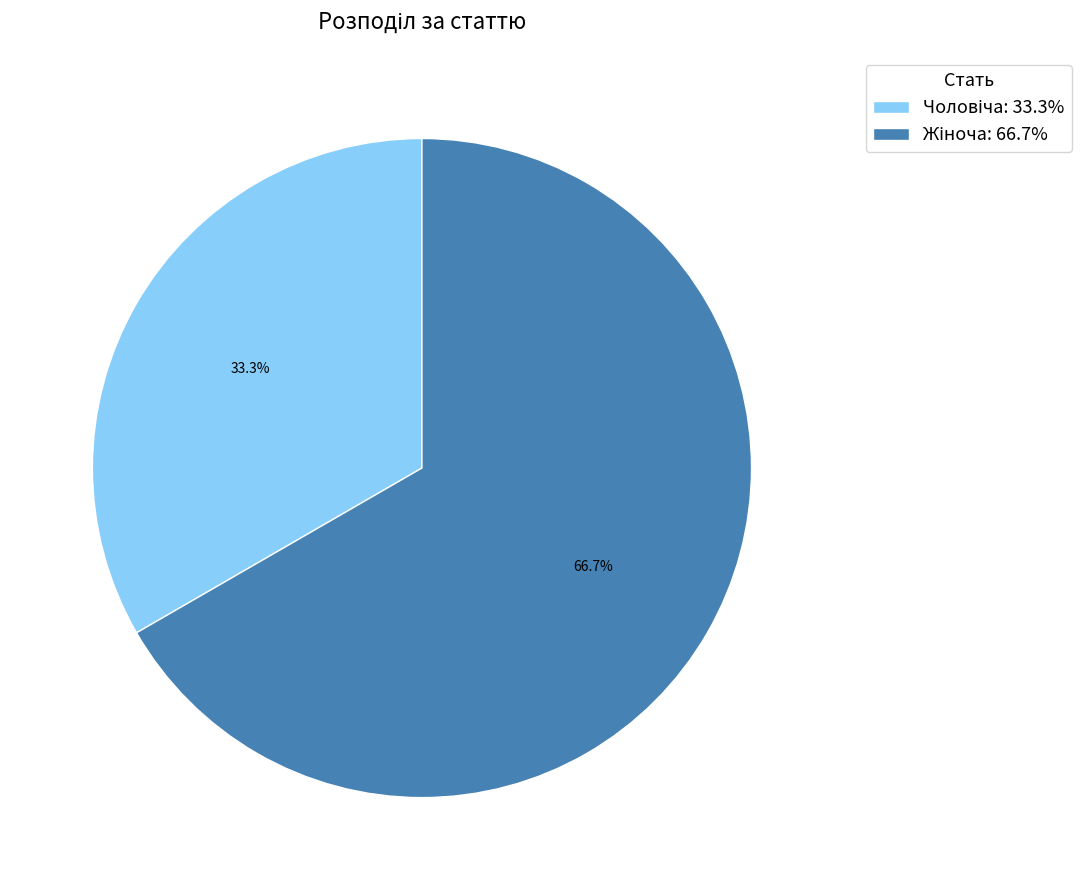

Is there any slice that represents more than half of the pie?

Yes